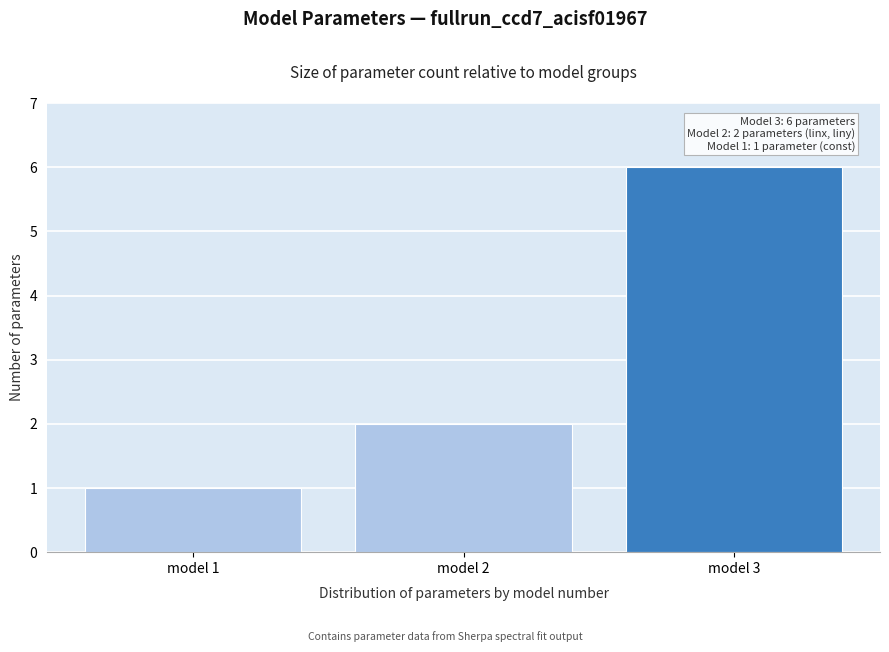

Reading left to right, what are all the values shown in this chart?

model 1=1	model 2=2	model 3=6